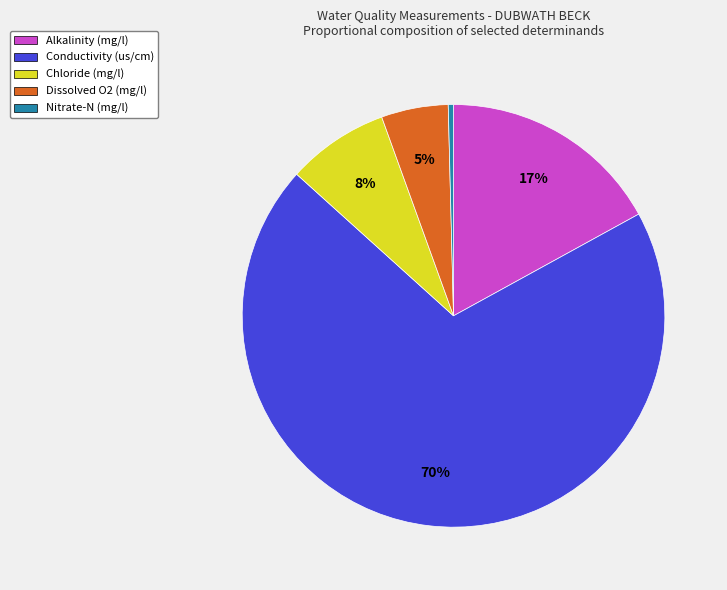

Do Nitrate-N (mg/l) and Alkalinity (mg/l) together represent more than half of the pie?

No